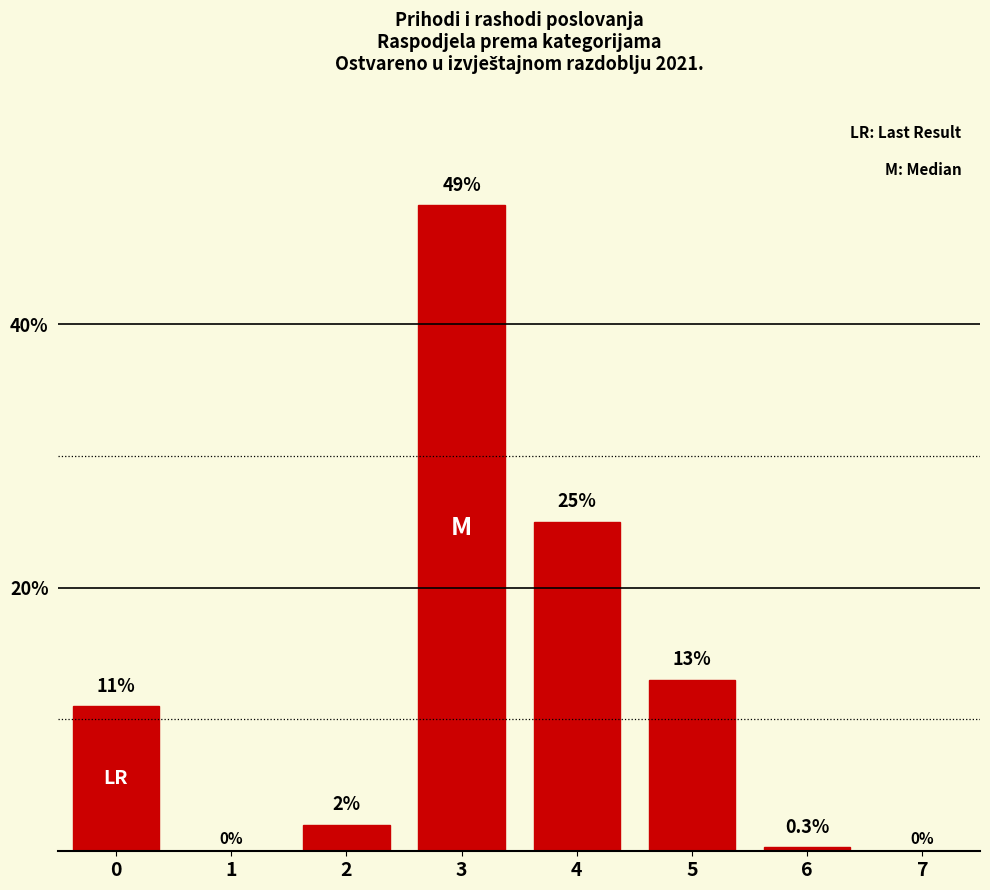

Reading left to right, transcribe all the data shown in this chart.

0=11.0	1=0.0	2=2.0	3=49.0	4=25.0	5=13.0	6=0.3	7=0.0